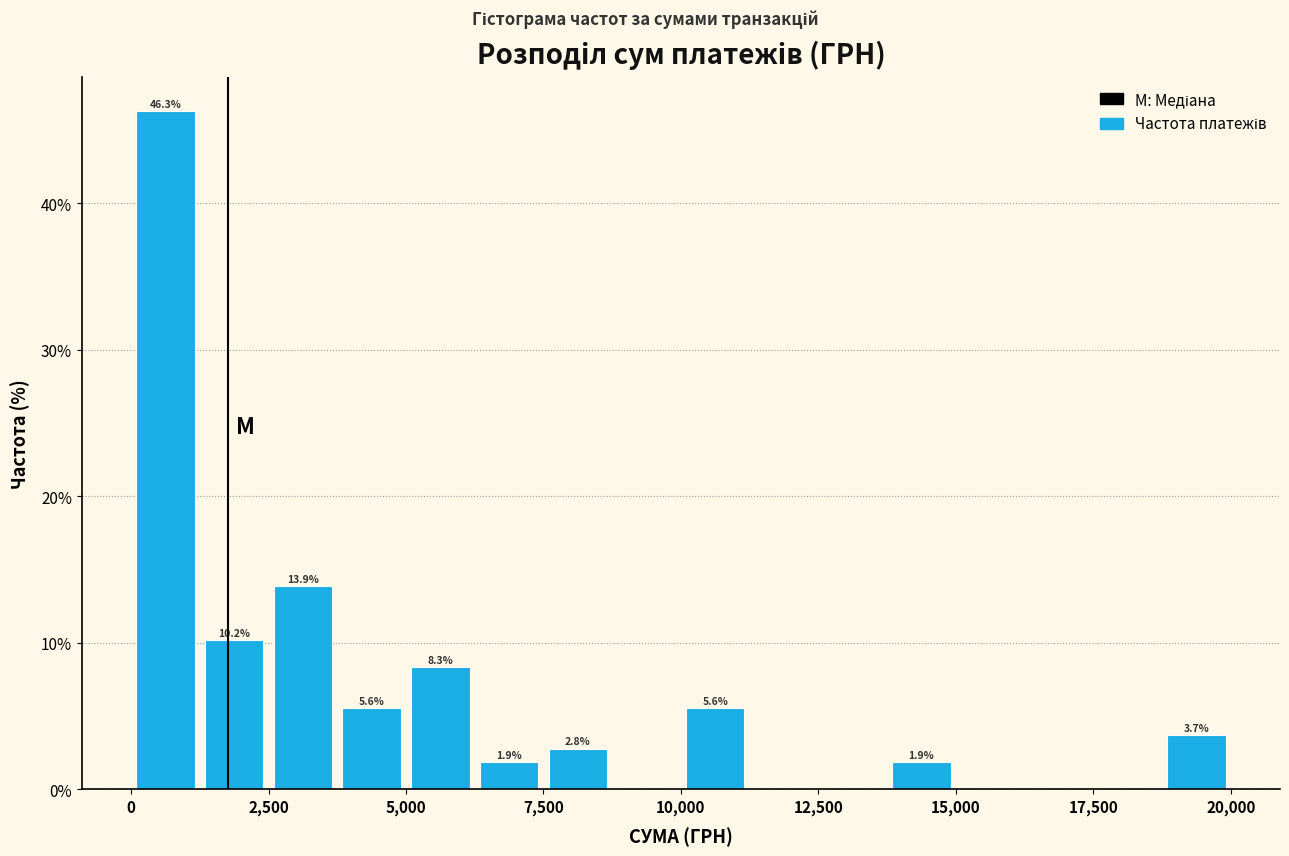

Around what value on the x-axis is the tallest bar? Give the approximate position of its centre, as read against the axis.

500